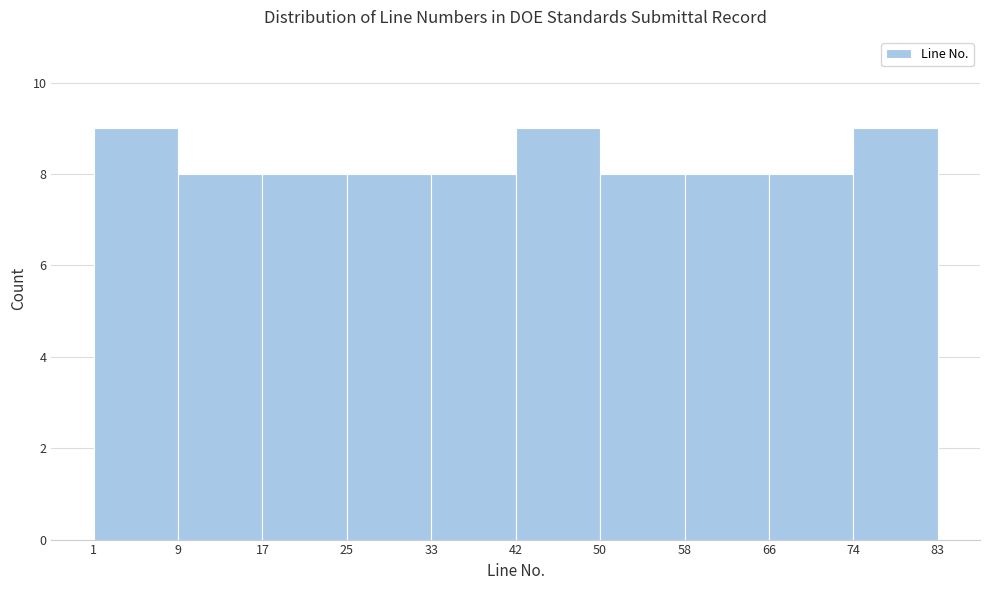

Reading left to right, transcribe this chart: for each bar, give the range it covers on the x-axis and its height. The values are not printed on the chart, so give them approximately, as read against the axis.

1 to 9: 9
9 to 17: 8
17 to 25: 8
25 to 33: 8
33 to 42: 8
42 to 50: 9
50 to 58: 8
58 to 66: 8
66 to 74: 8
74 to 83: 9